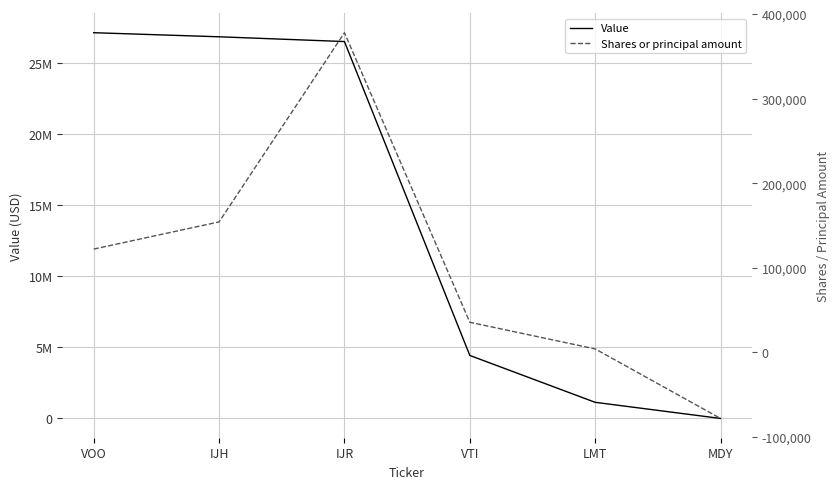

Does the chart have visible grid lines?

Yes